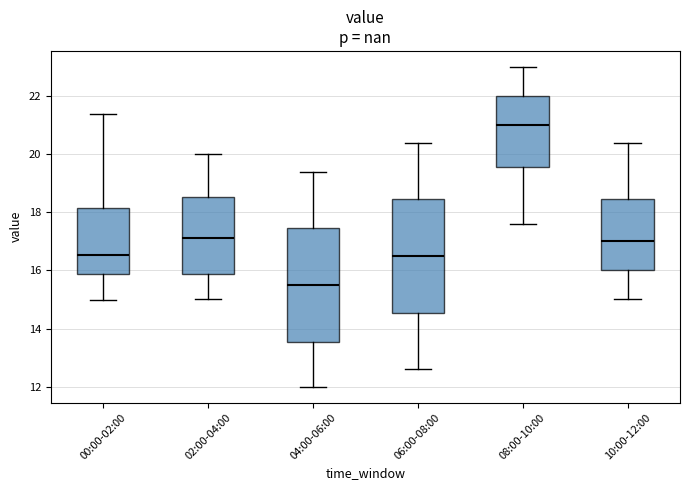

Where does the lower whisker of the box for 02:00-04:00 end on the y-axis? The values are not printed on the chart, so give them approximately, as read against the axis.

15.0